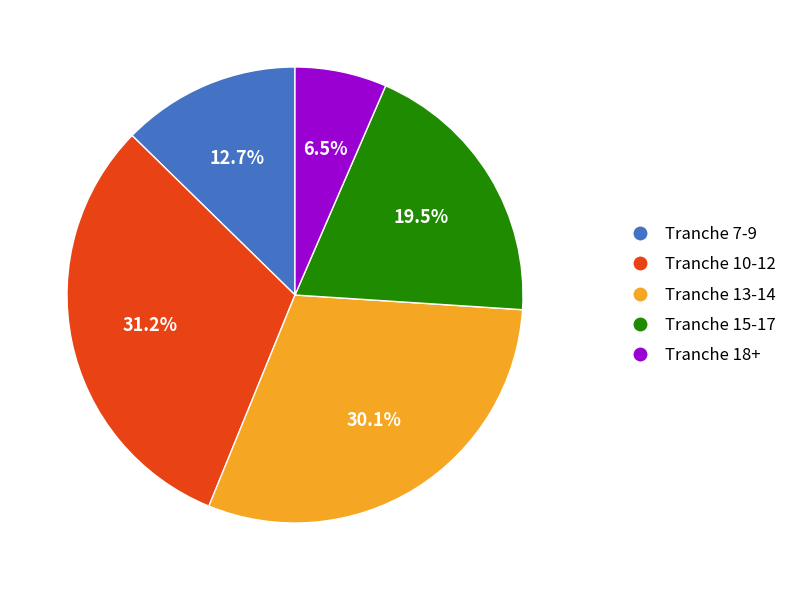

Does any single category account for the majority?

No